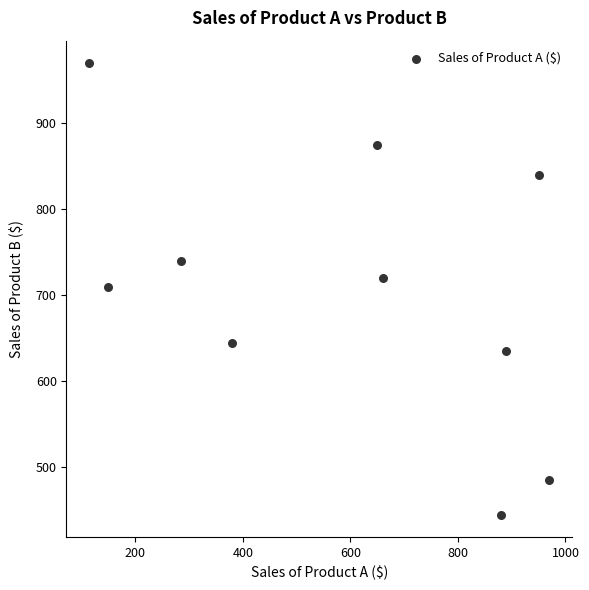

What is the range of X values (max minus min)?

855